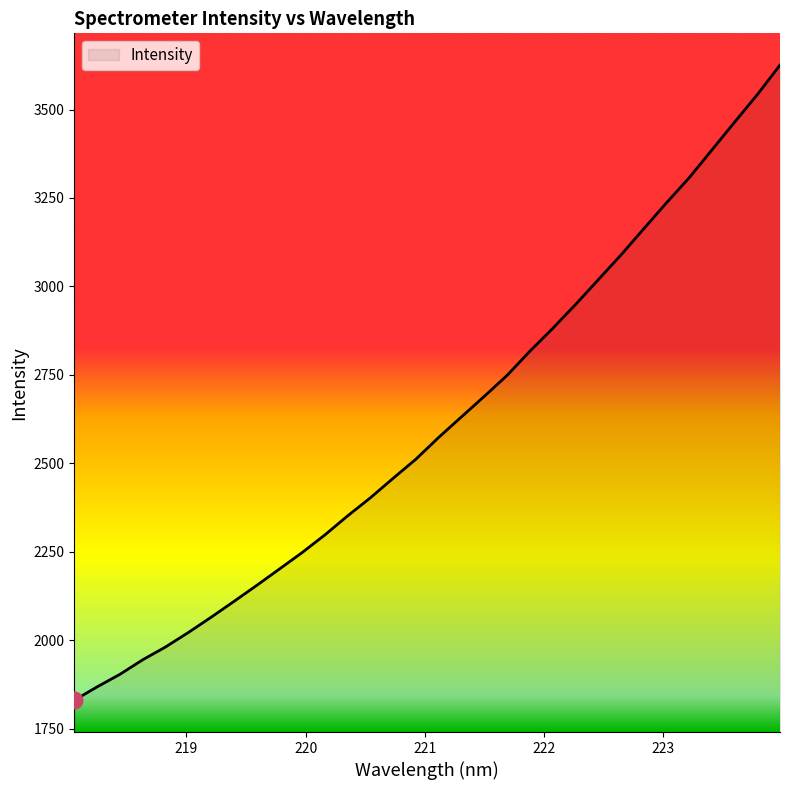

What is the greatest value displayed?

3625.6